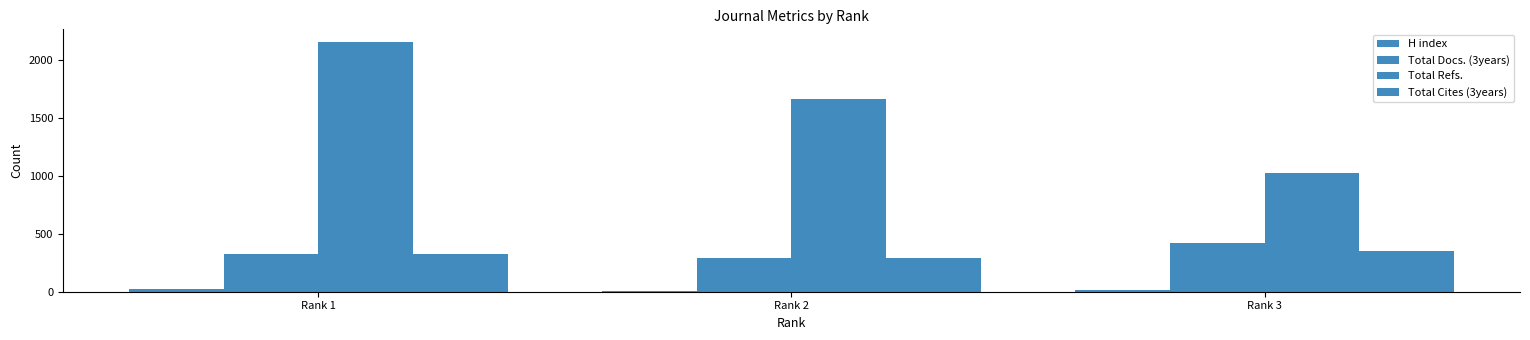

At which category is the sum across all series the highest?

Rank 1